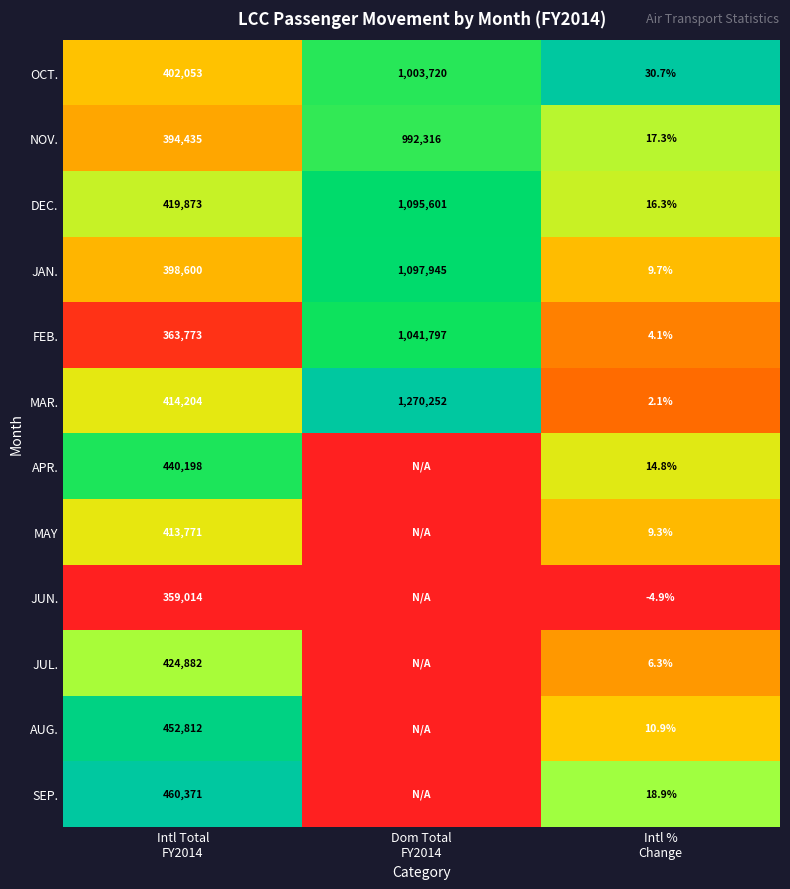

What is the sum of all MAR. values?

1684458.1